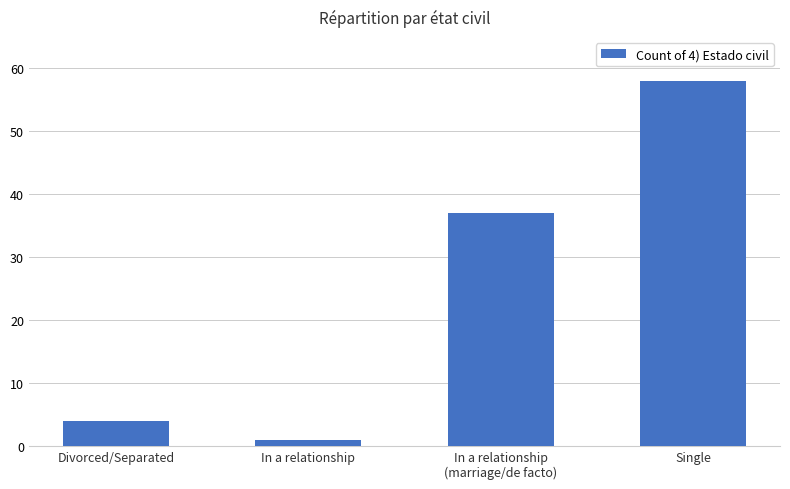

What is the change in value from Divorced/Separated to In a relationship?

-3